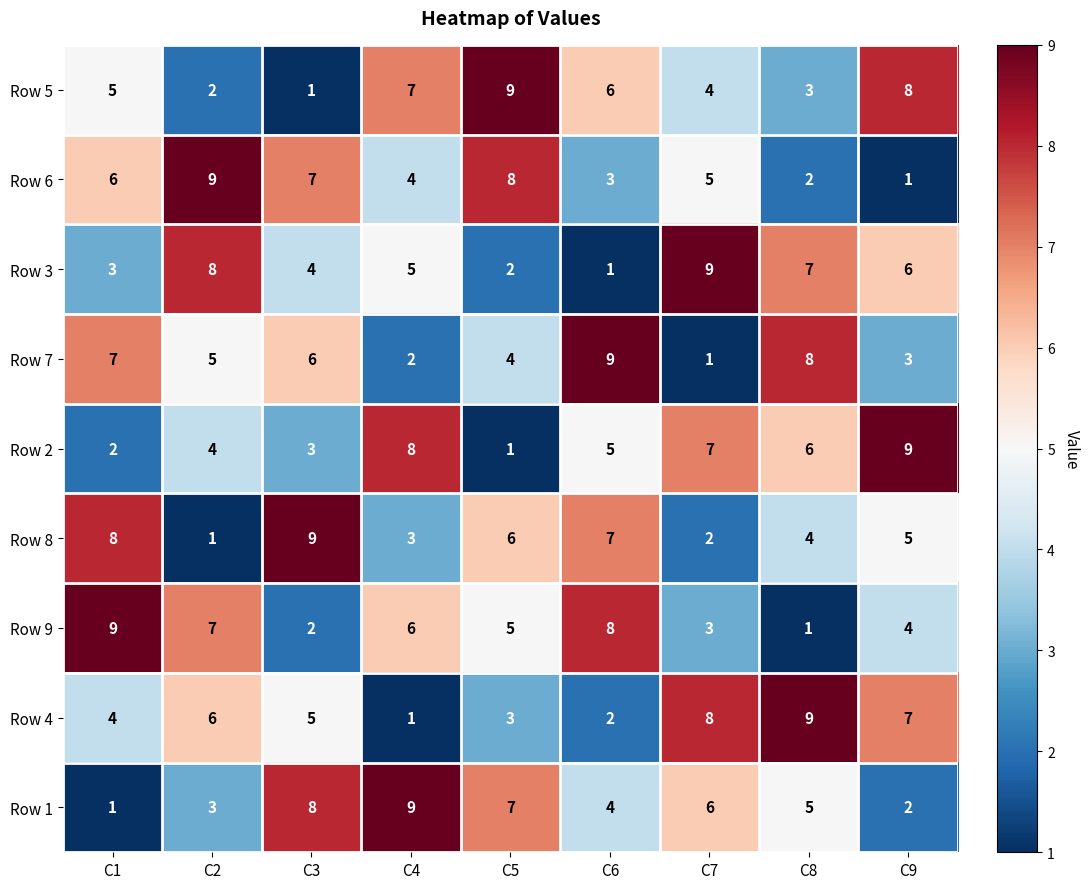

Rank the series at C6 from highest to lowest value.

Row 7, Row 9, Row 8, Row 5, Row 2, Row 1, Row 6, Row 4, Row 3